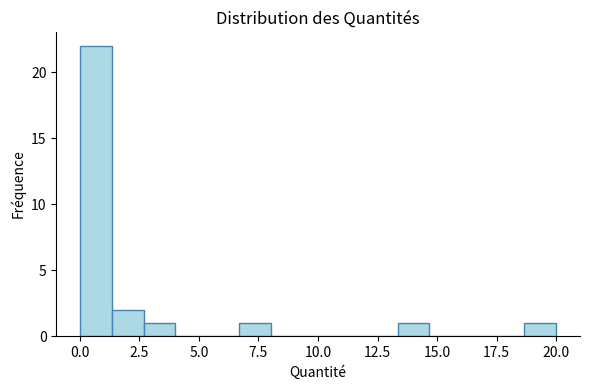

Around what value on the x-axis is the tallest bar? Give the approximate position of its centre, as read against the axis.

0.5